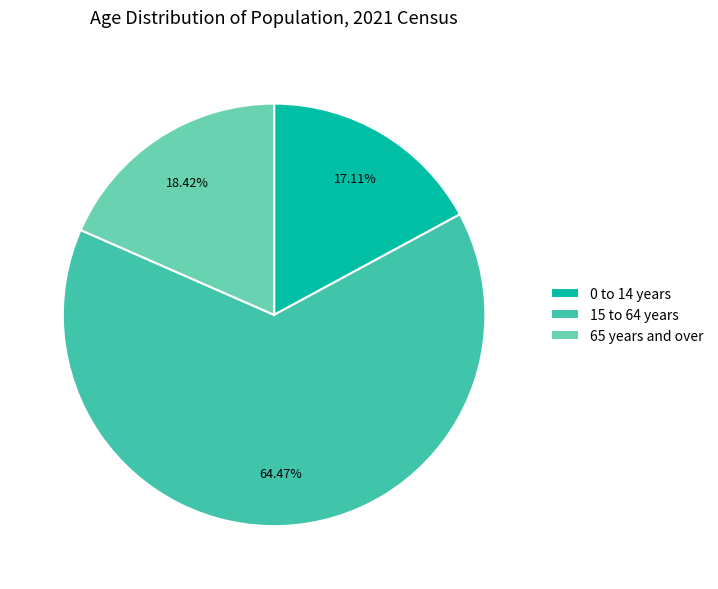

How many slices are in this pie chart?

3